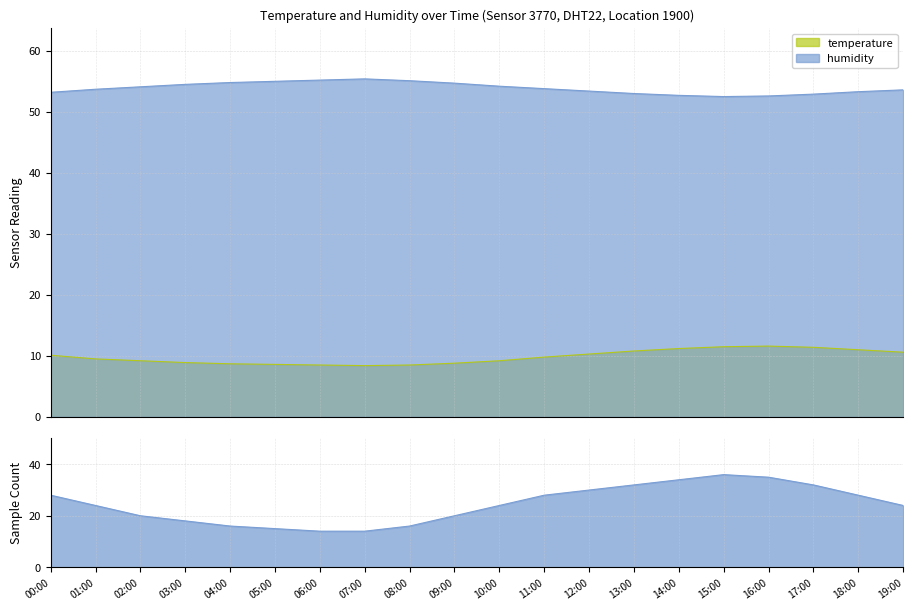

What is the difference between the maximum and minimum values in the temperature series?

3.2